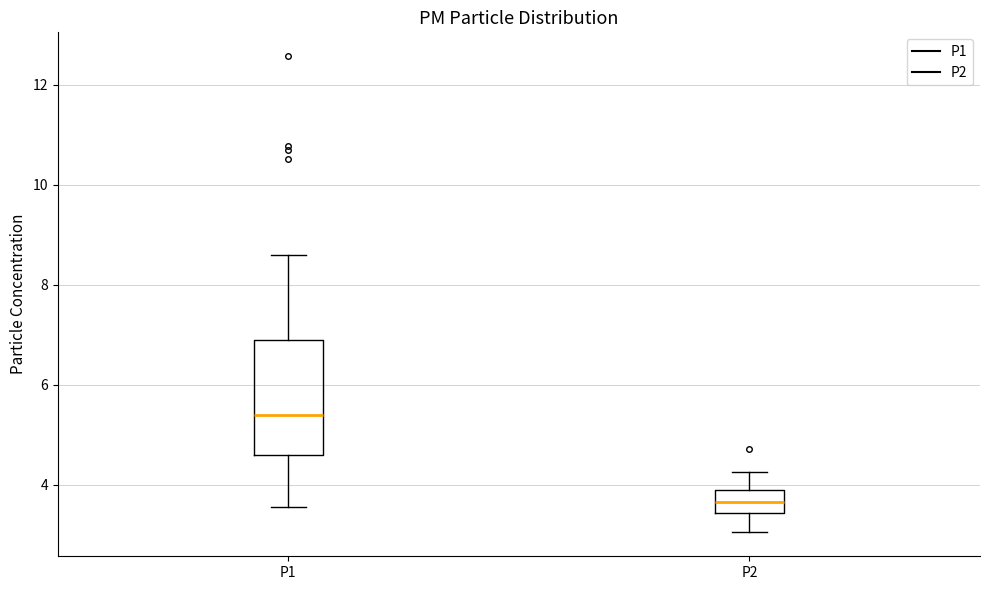

Which box's median line is the lowest?

P2